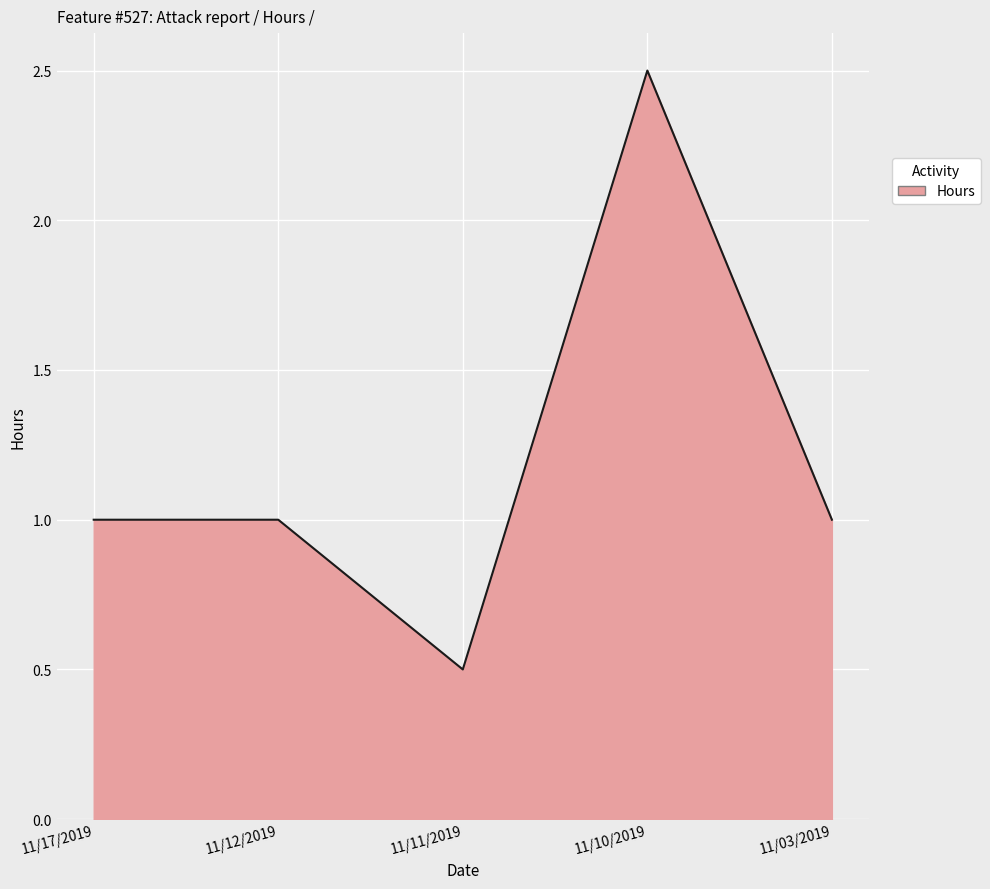

What position from the right is 11/12/2019?

4